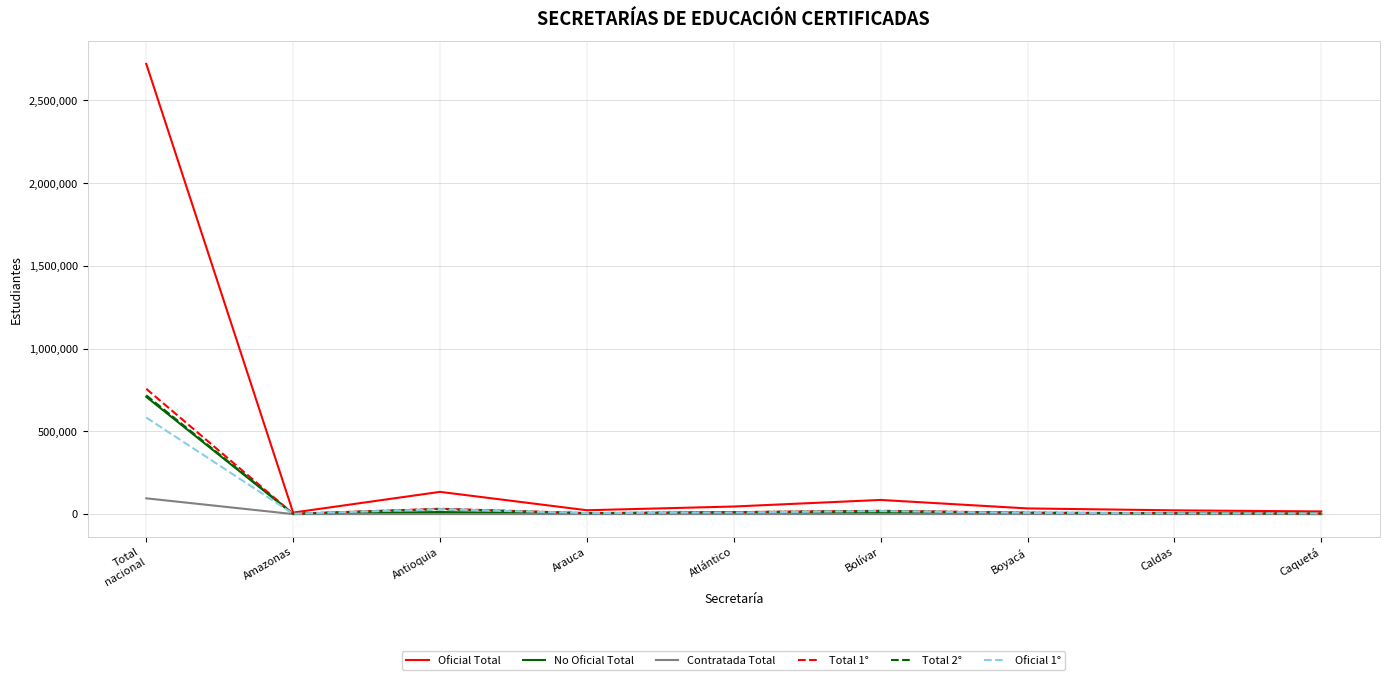

Which series has the widest spread of values?

Oficial Total